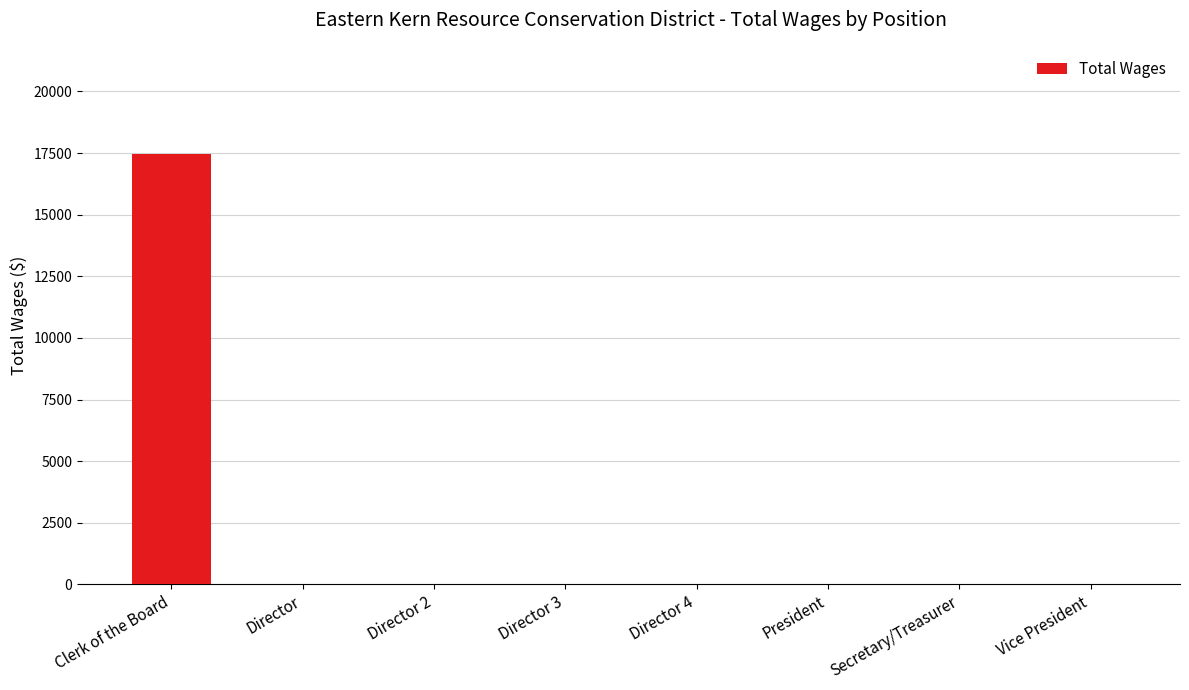

True or false: the data shows -7890 at Director 4.

False